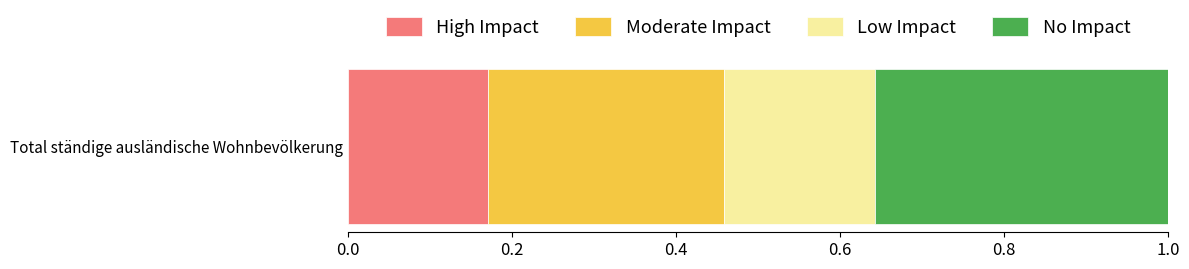

List the labels in order of High Impact value, largest first.

Total ständige ausländische Wohnbevölkerung